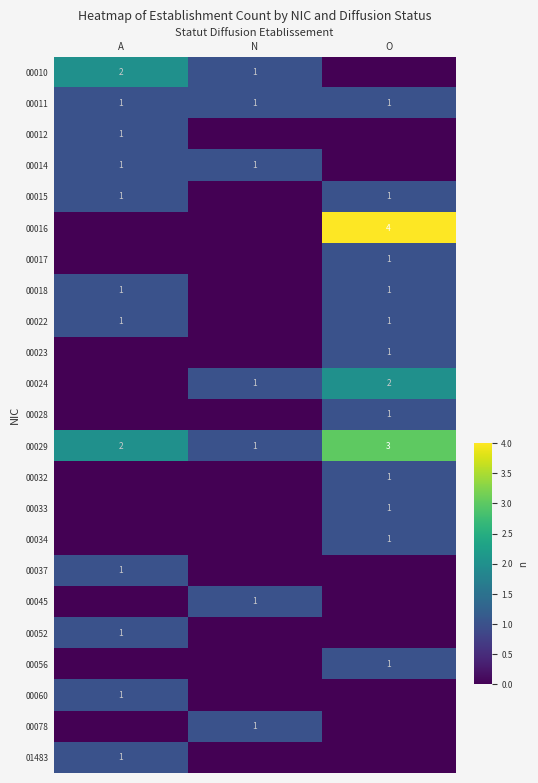

Is it true that 00010 equals 2 at N?

False